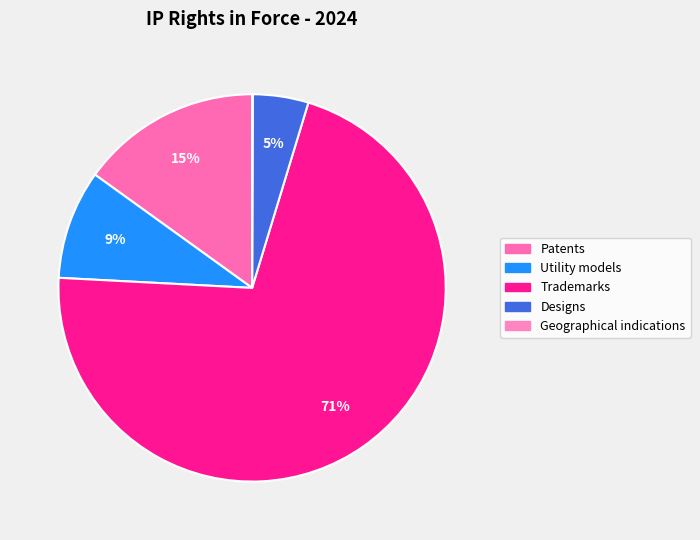

To the nearest percent, what percentage of the pie is Designs?

5%